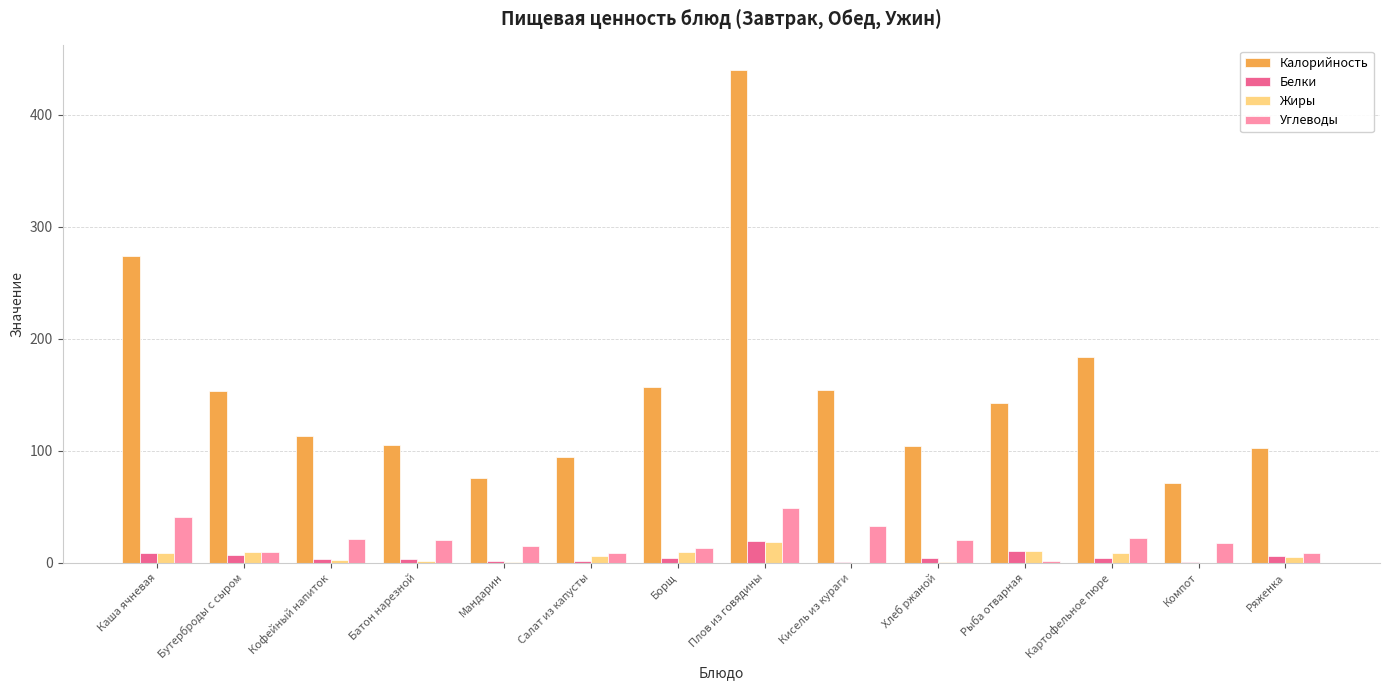

At which label is Калорийность closest to 255?

Каша ячневая